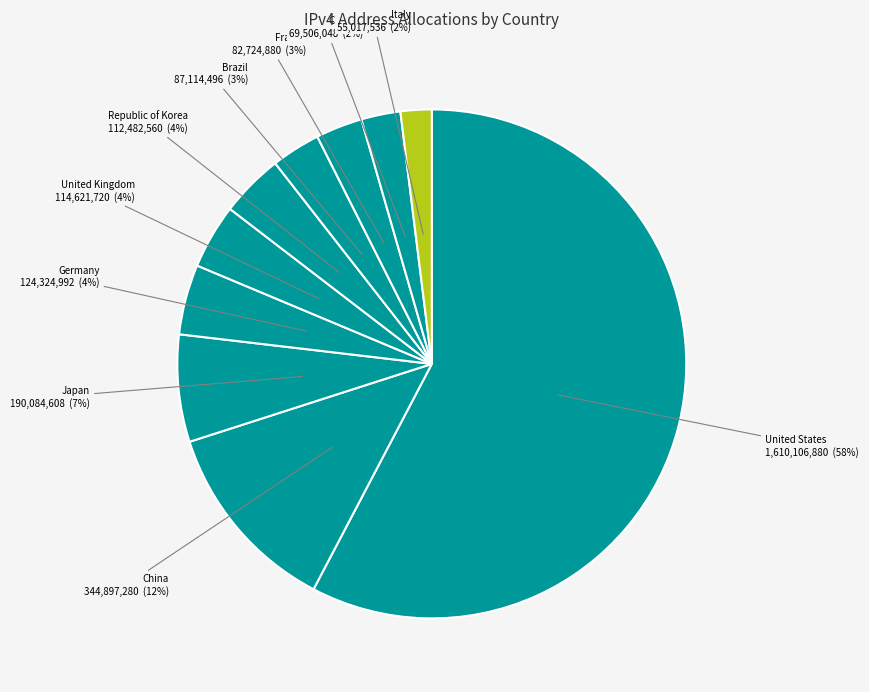

Is the sum of China and Japan greater than half?

No